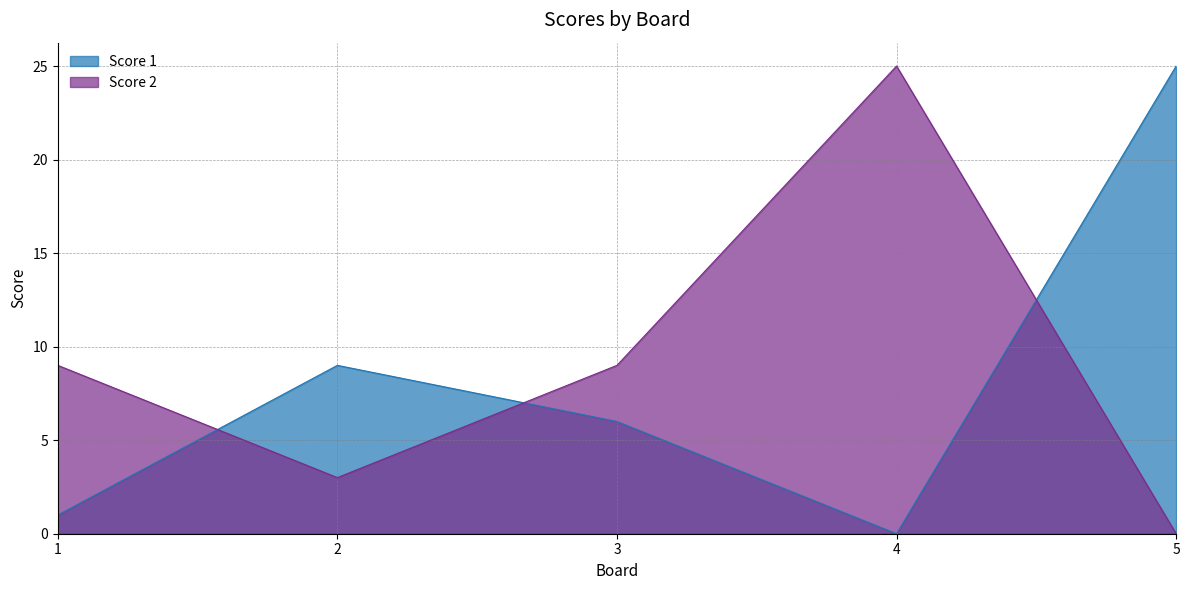

What is the difference between the Score 1 values at 3 and 5?

19